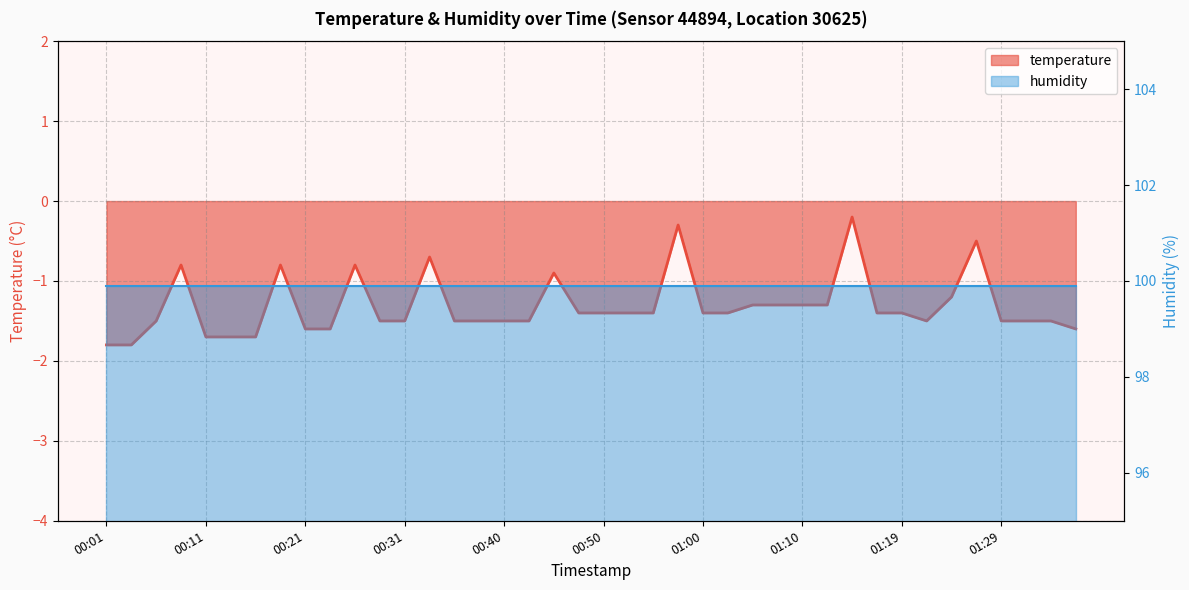

What is the change in value from 00:06 to 01:36?

-0.1